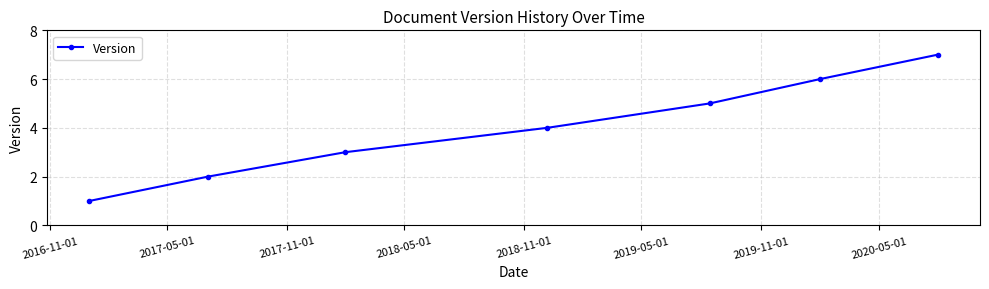

How many values are below 4?

3